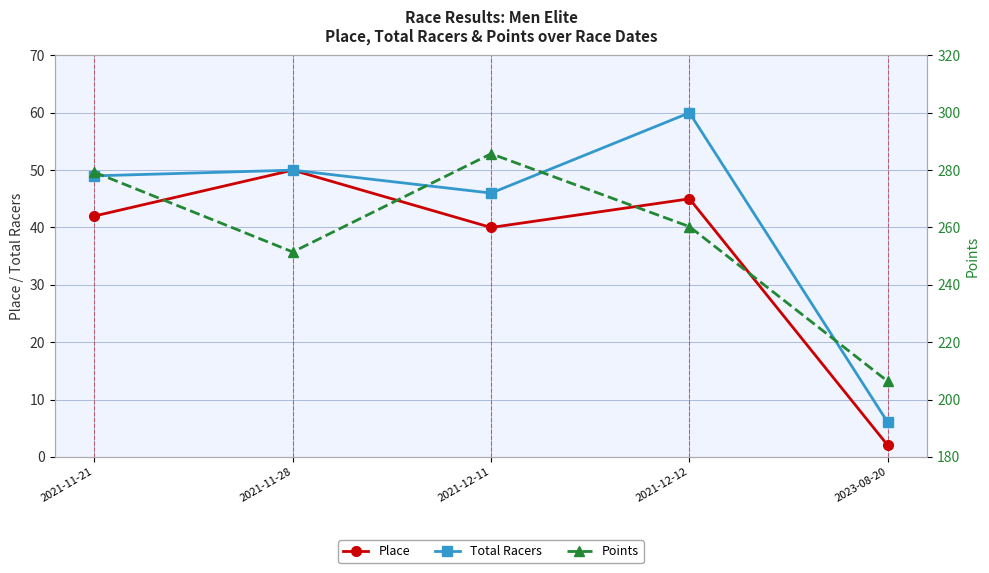

What is the highest value of the Points series?

285.7